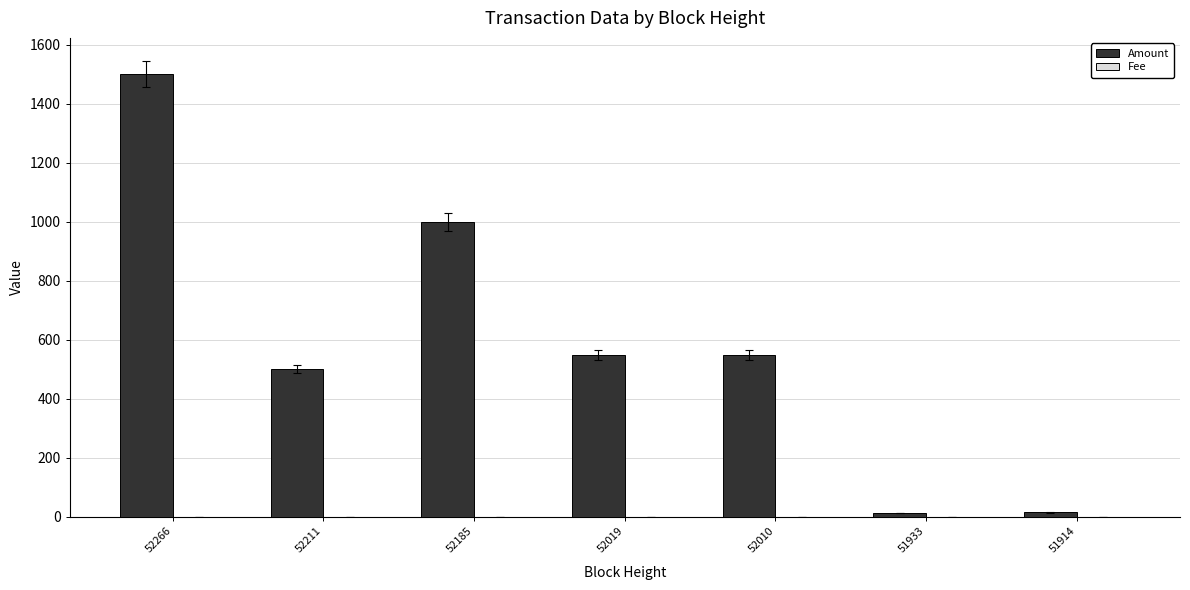

What is the greatest value displayed?

1500.8